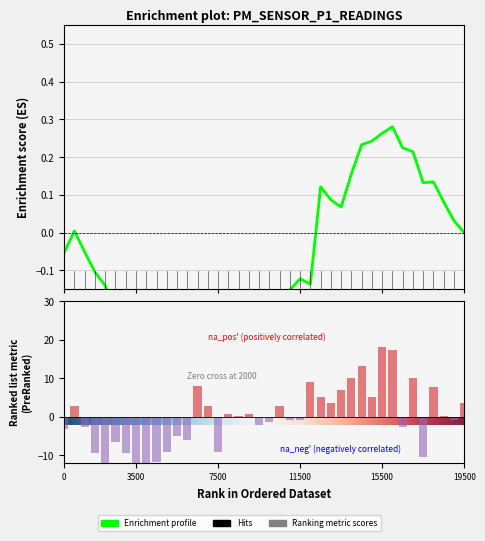

The value at 3500 is -6.8. True or false?

False